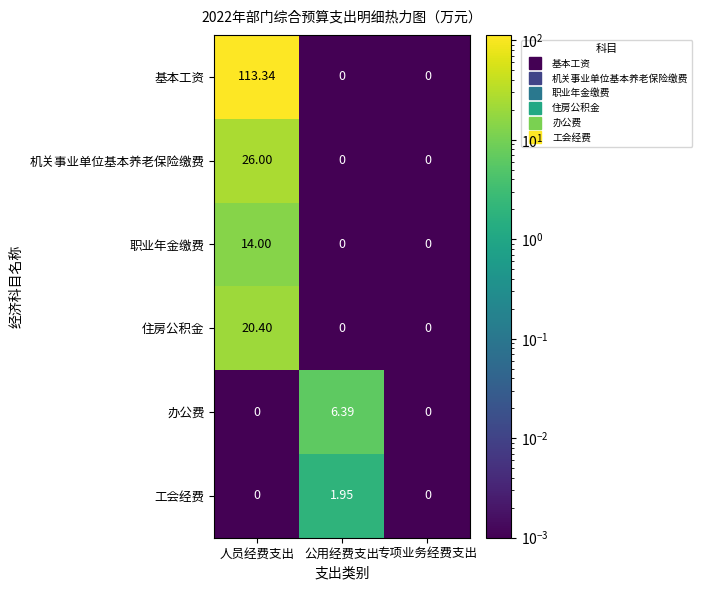

Which series has the widest spread of values?

基本工资